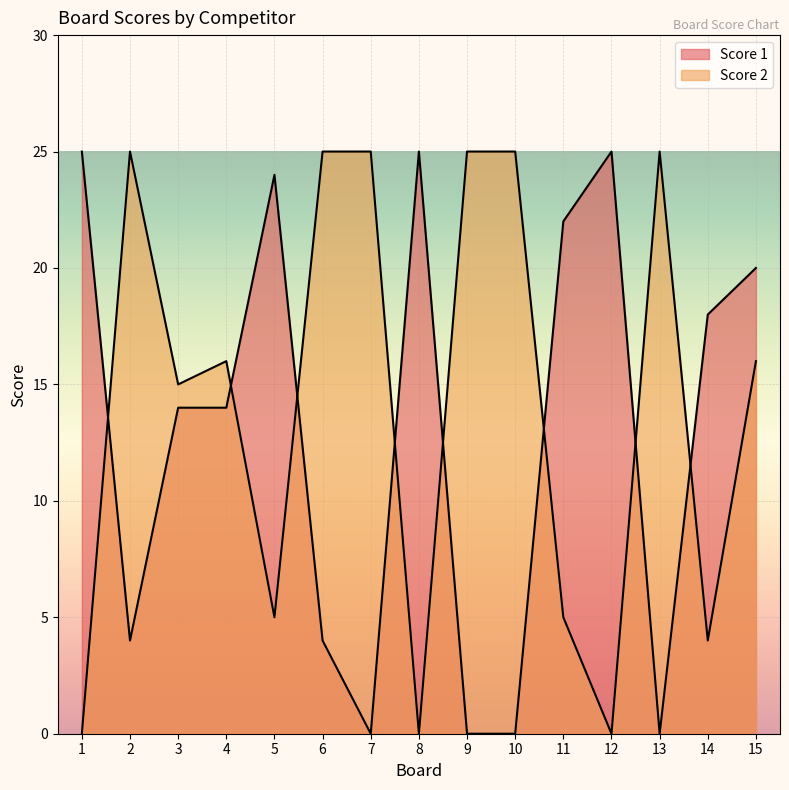

Where do Score 1 and Score 2 first cross each other?

1 and 2